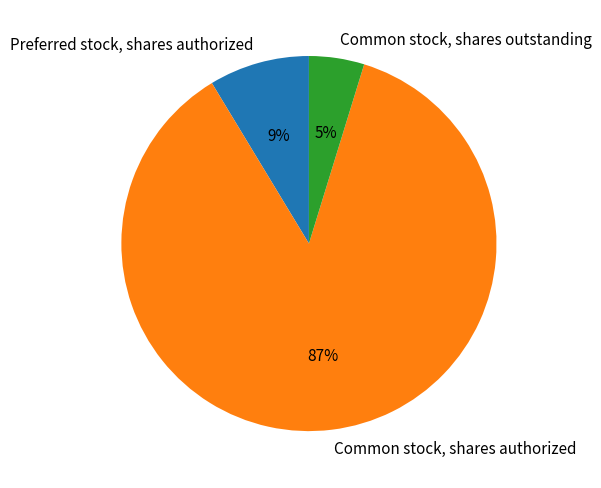

To the nearest percent, what portion does Common stock, shares outstanding represent?

5%